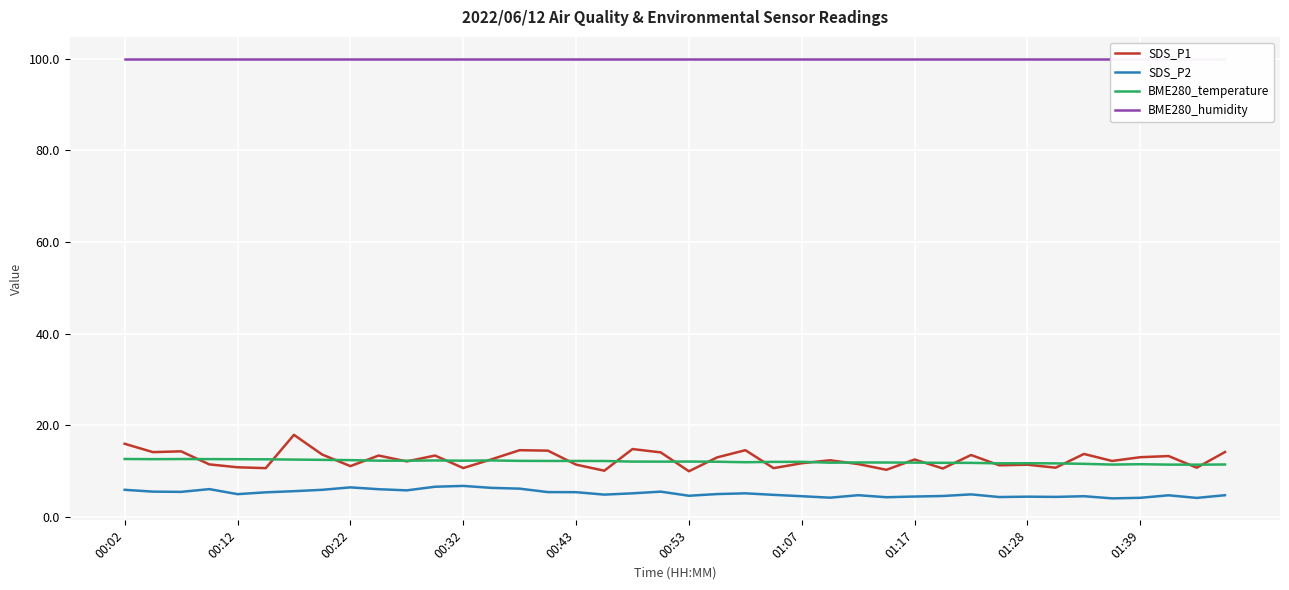

The SDS_P1 series shows 14.2 at 39. True or false?

True